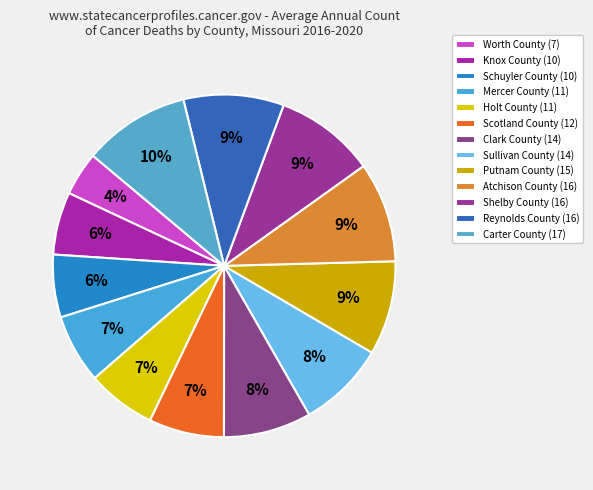

The Carter County slice represents 2% of the pie. True or false?

False